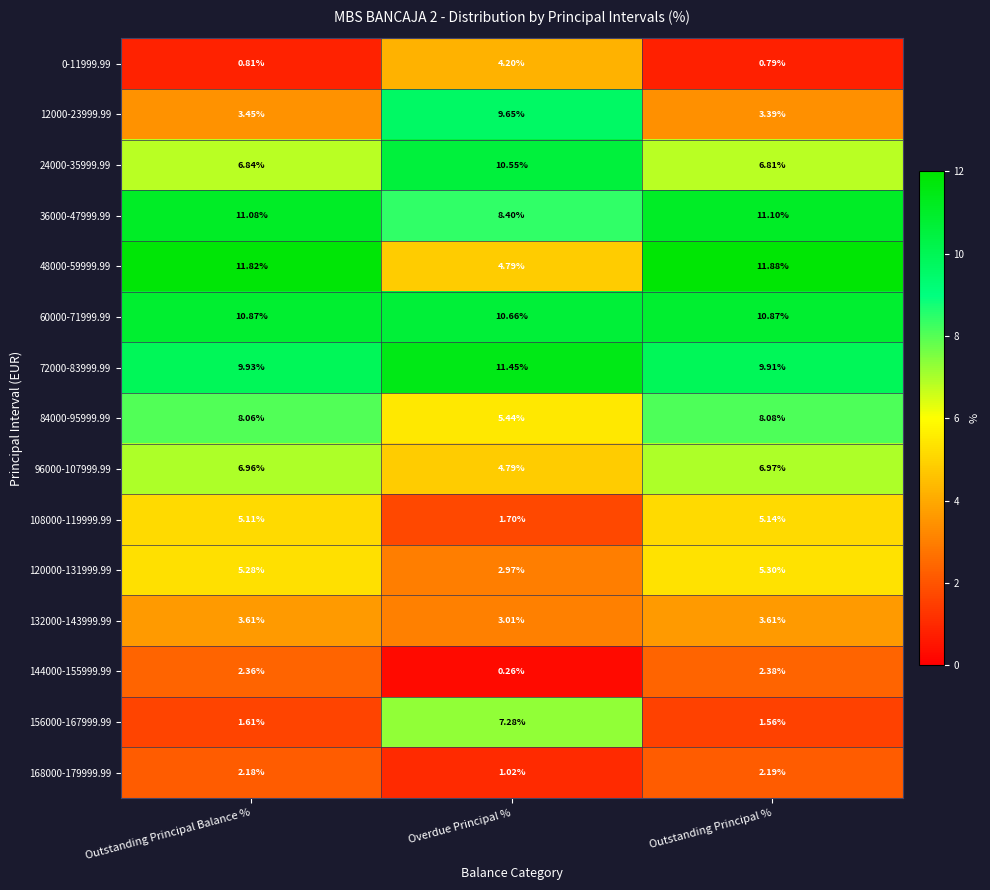

Rank the categories by 108000-119999.99 value from highest to lowest.

Outstanding Principal %, Outstanding Principal Balance %, Overdue Principal %